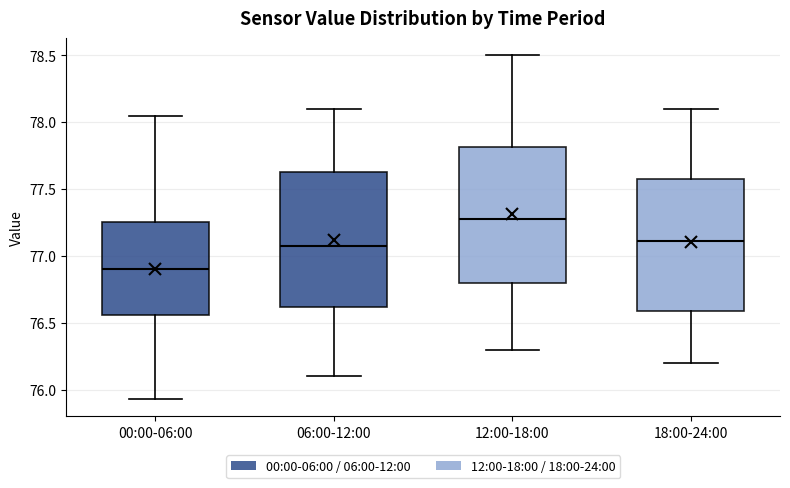

Reading left to right, transcribe this box plot: for each box, give where its median line is, the range the box spans, and where its two whiskers end, as read against the y-axis. The values are not printed on the chart, so give them approximately, as read against the axis.

00:00-06:00: median 76.90, box 76.55 to 77.25, whiskers 75.95 to 78.05
06:00-12:00: median 77.10, box 76.60 to 77.65, whiskers 76.10 to 78.10
12:00-18:00: median 77.30, box 76.80 to 77.80, whiskers 76.30 to 78.50
18:00-24:00: median 77.10, box 76.60 to 77.60, whiskers 76.20 to 78.10